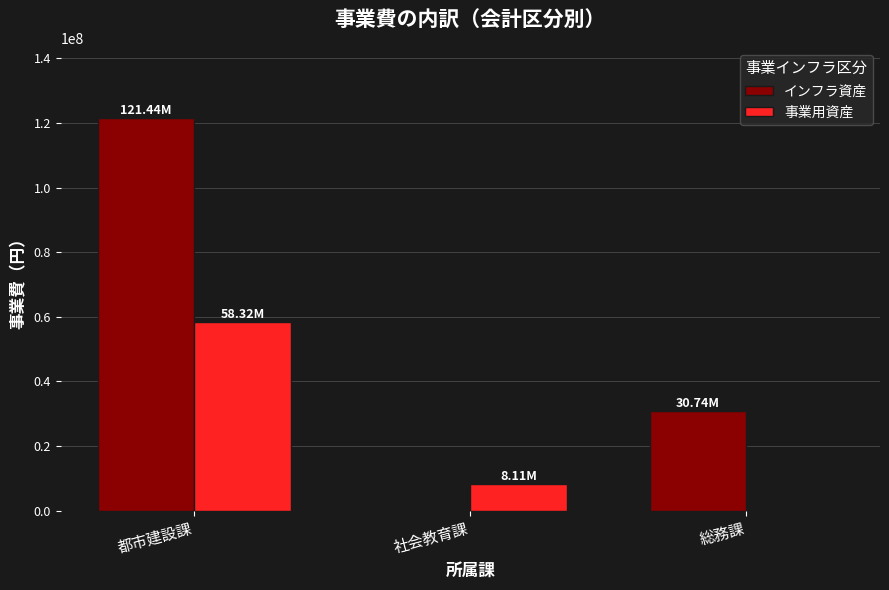

Which category has the highest value across all series?

都市建設課